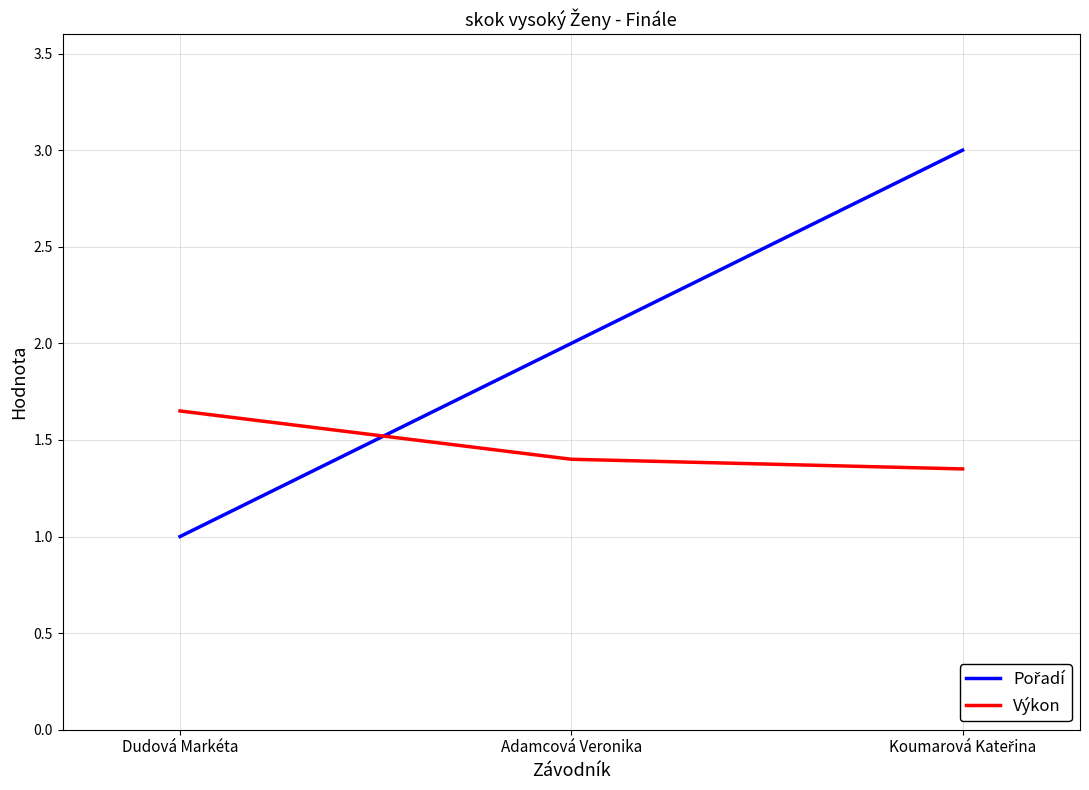

What is the minimum value shown in the chart?

1.0